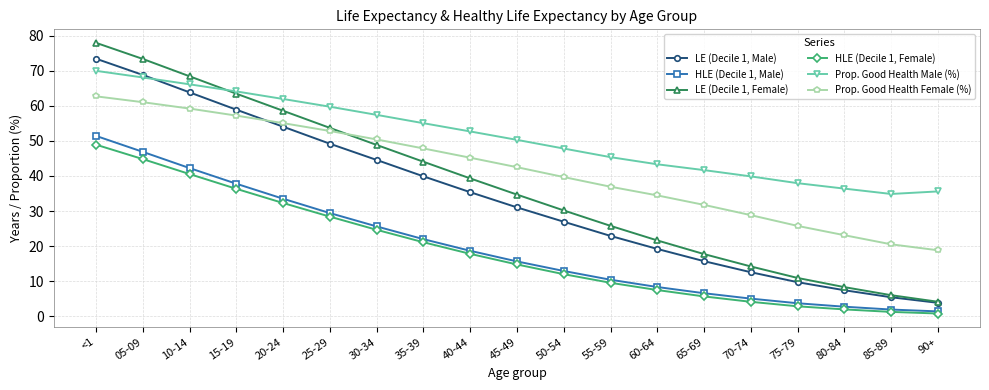

How many lines are shown in the chart?

6